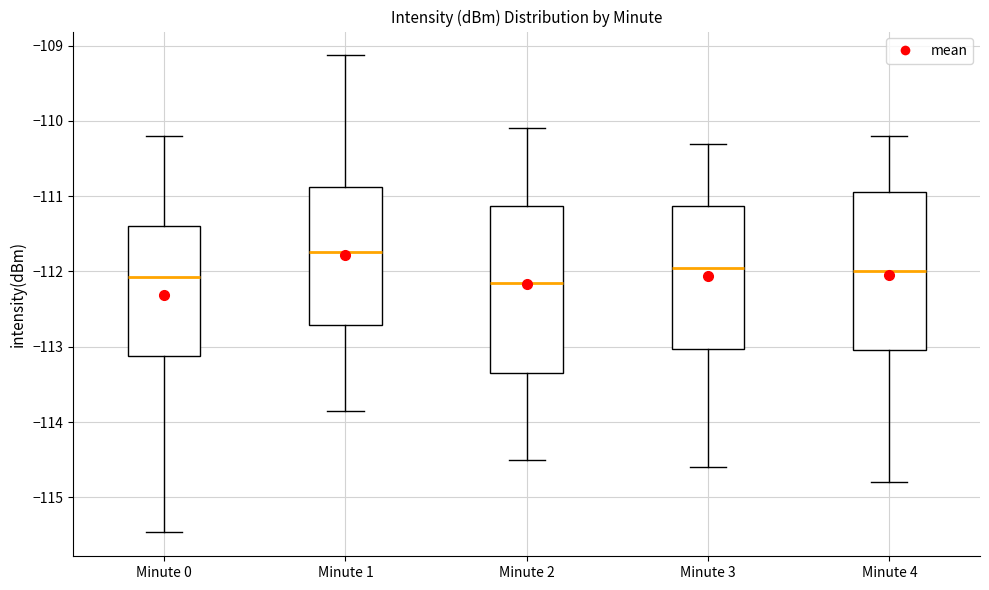

Which box is the tallest, from its lower edge to its upper edge?

Minute 2